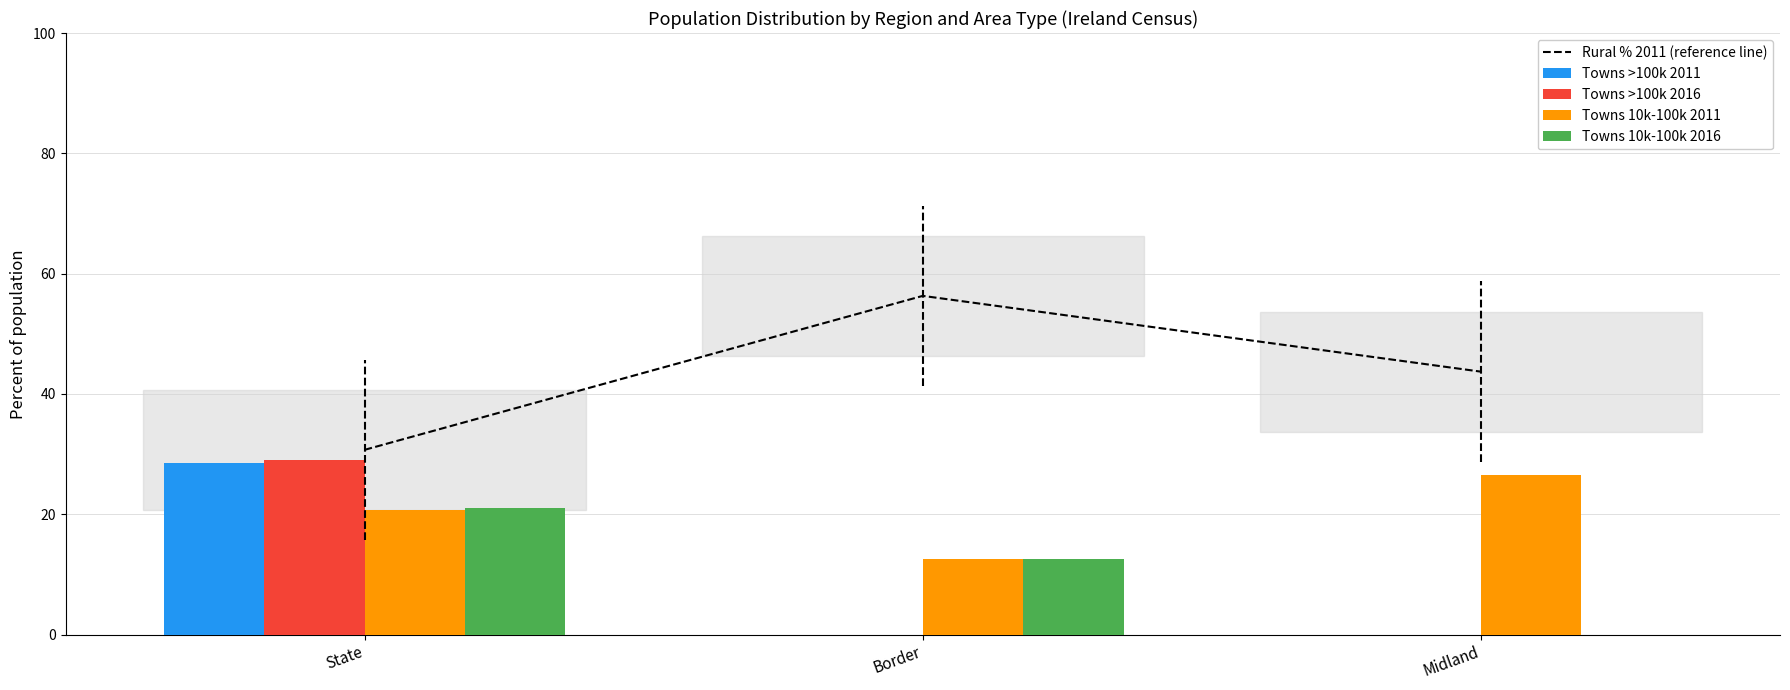

How many values in the Towns 10k-100k 2011 series exceed 20?

2